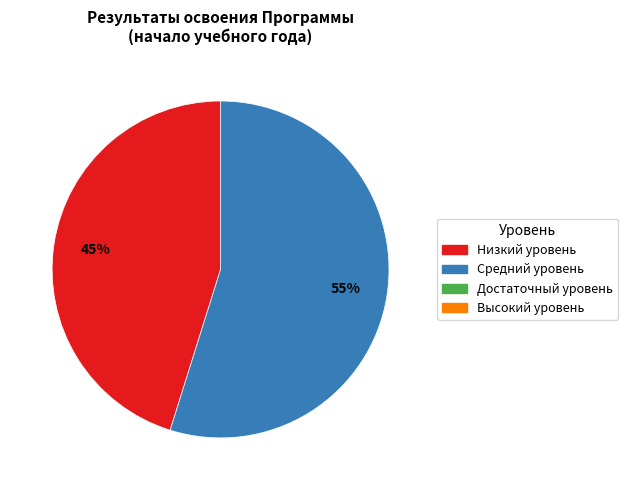

Is there any slice that represents more than half of the pie?

Yes